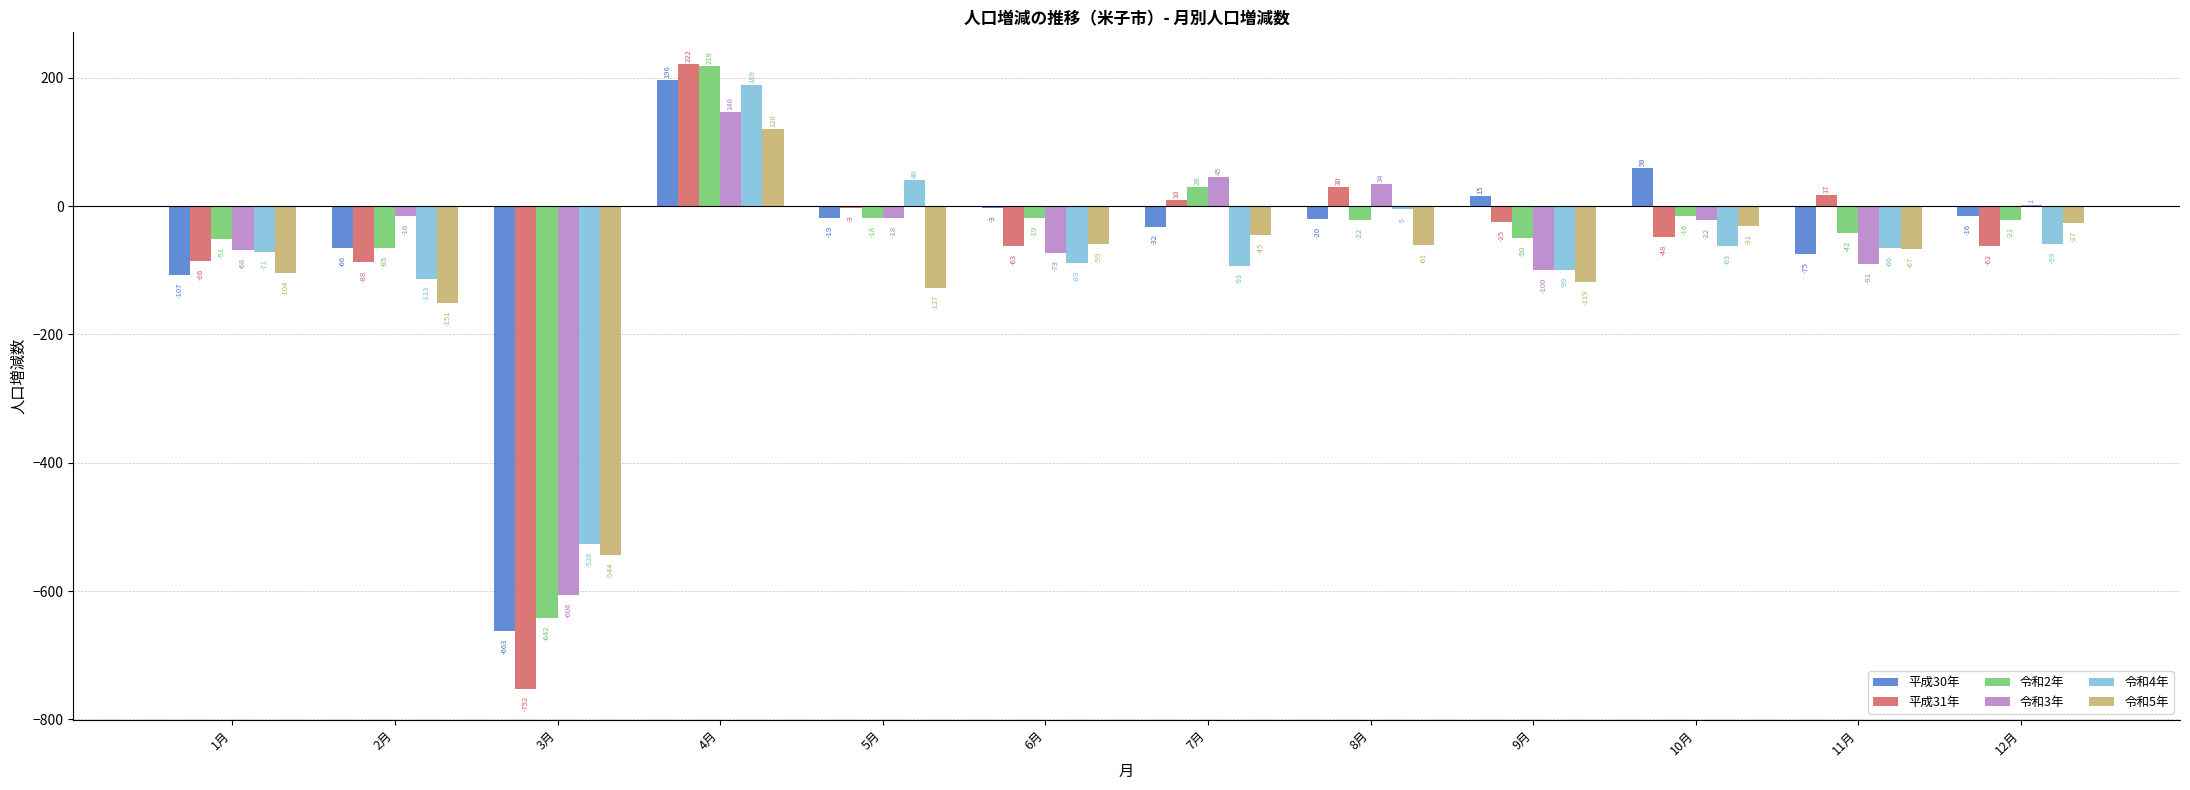

How many values in the 令和2年 series exceed -21?

5